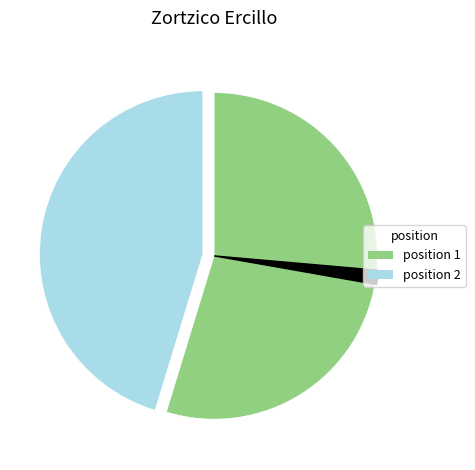

To the nearest percent, what is the difference between the 2 and 1 slice percentages?

9%